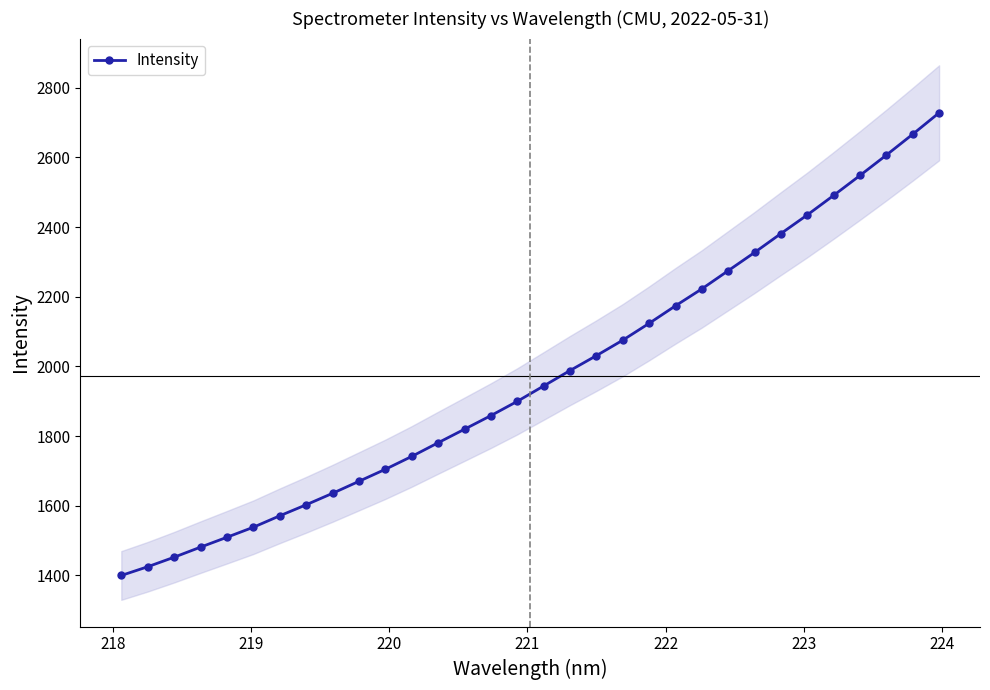

What is the maximum value for Intensity?

2728.2